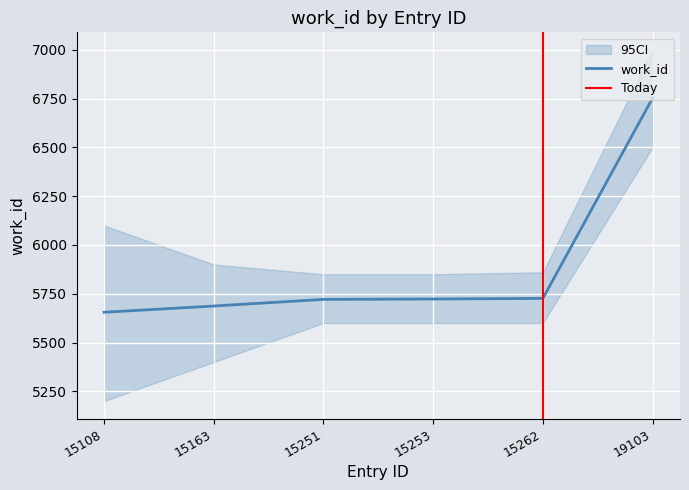

What is the value of the 4th point from the left?

5723